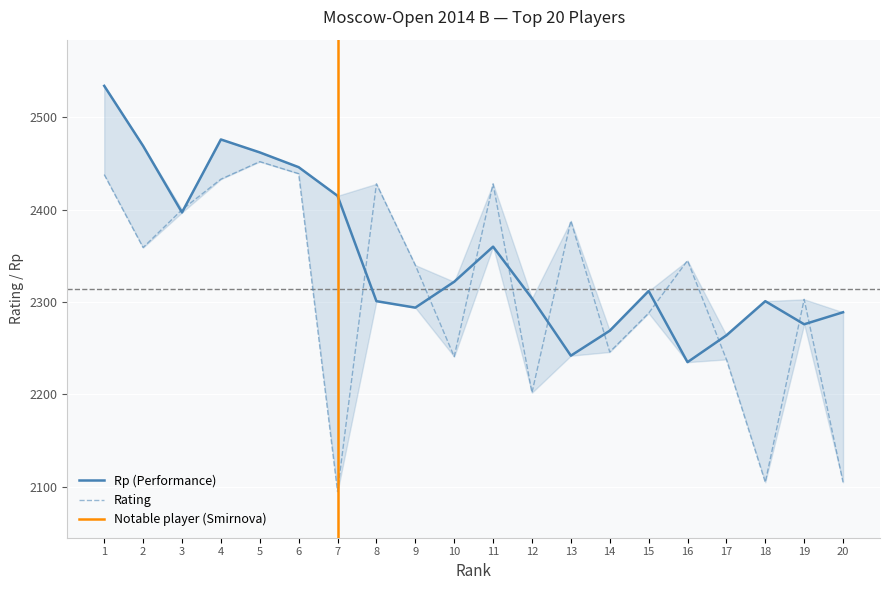

At which category is the sum across all series the highest?

1